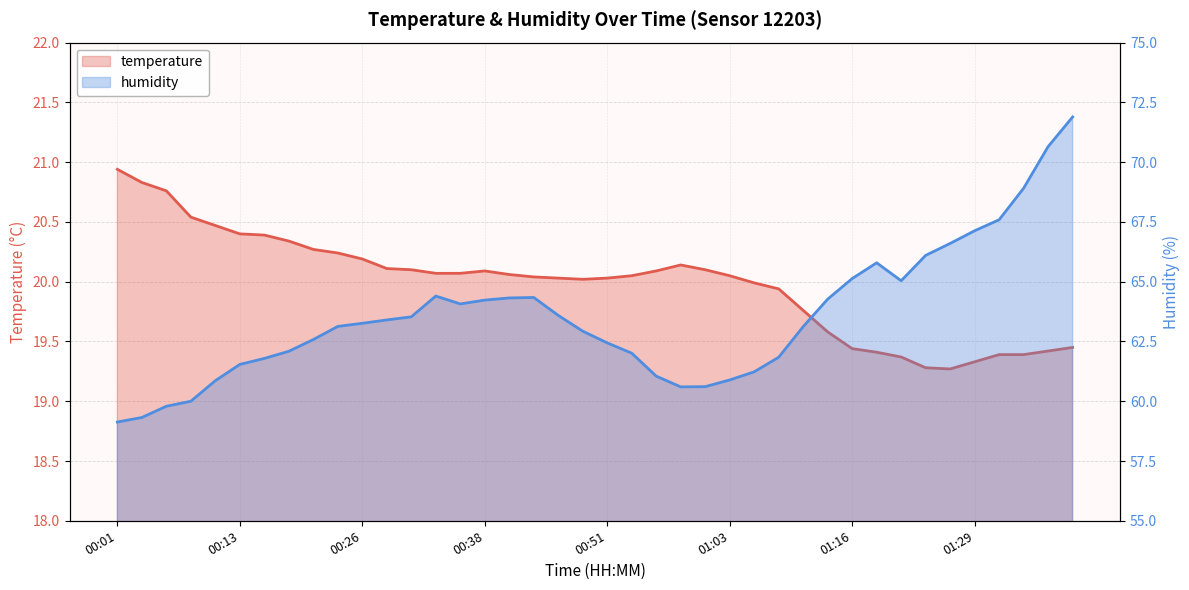

Is the value of temperature at 21 greater than the value of humidity at 13?

No